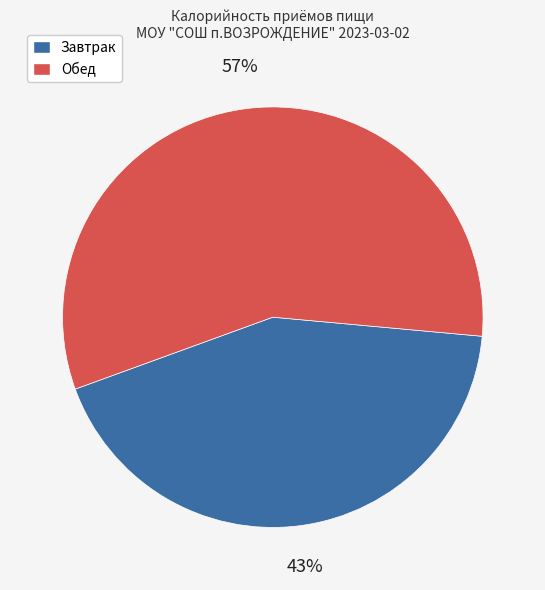

To the nearest percent, what is the difference between the Обед and Завтрак slice percentages?

14%